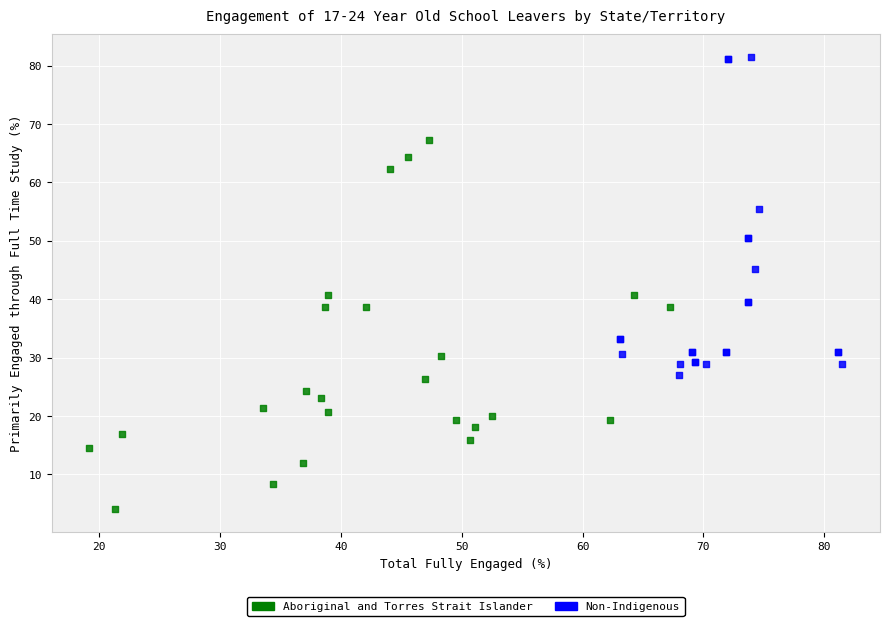

Which series reaches the minimum Y coordinate?

Aboriginal and Torres Strait Islander